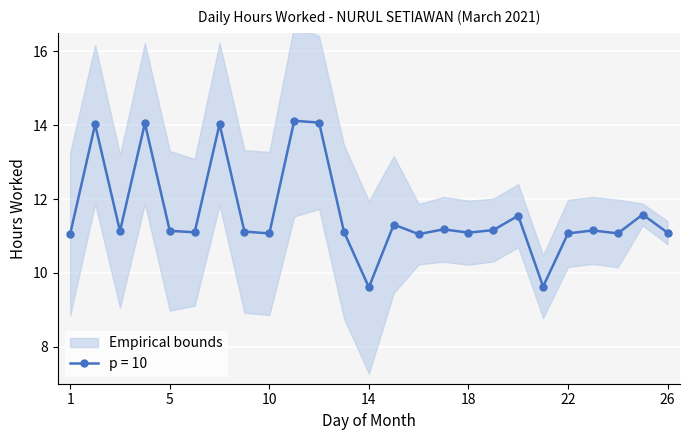

The chart shows a value of 11.2 at 17. True or false?

True